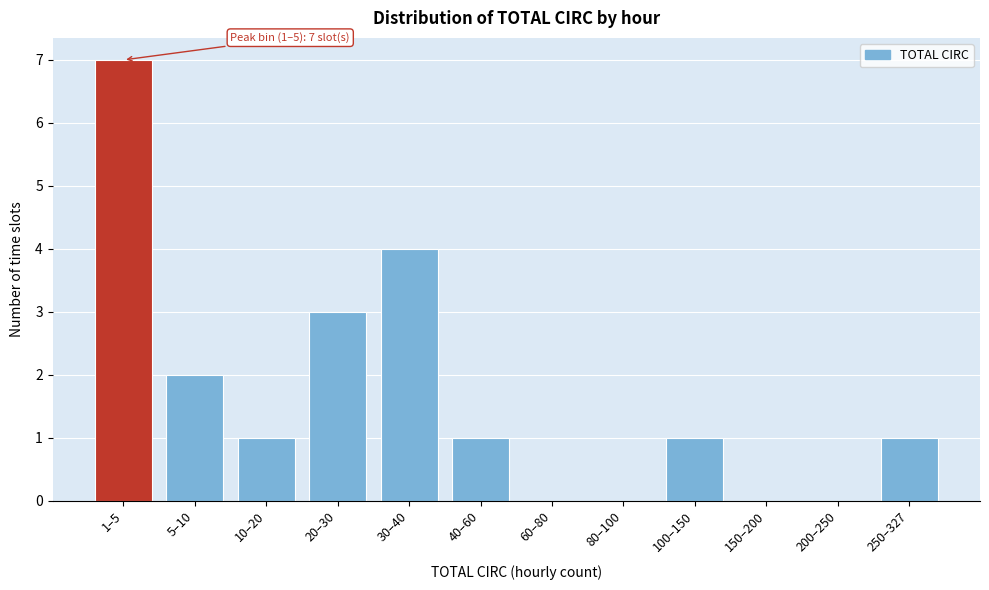

Reading right to left, transcribe all the data shown in this chart.

250–327=1	200–250=0	150–200=0	100–150=1	80–100=0	60–80=0	40–60=1	30–40=4	20–30=3	10–20=1	5–10=2	1–5=7